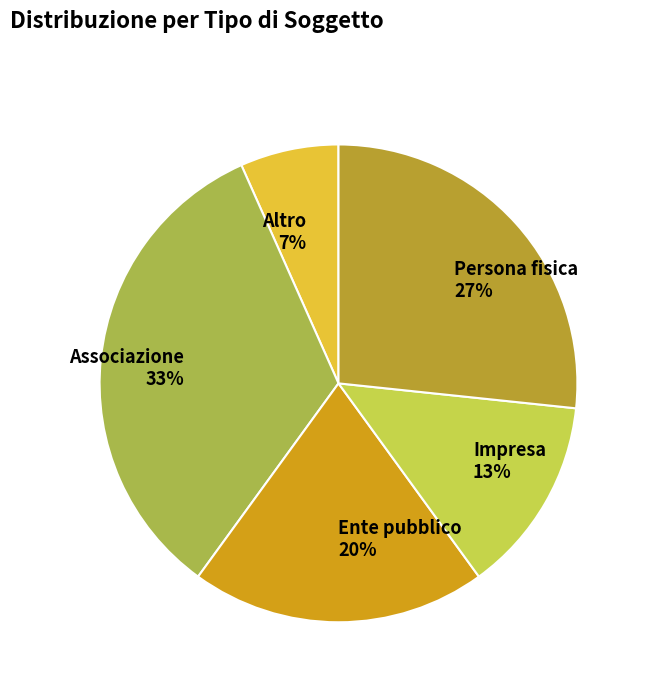

Between Altro and Persona fisica, which is larger?

Persona fisica